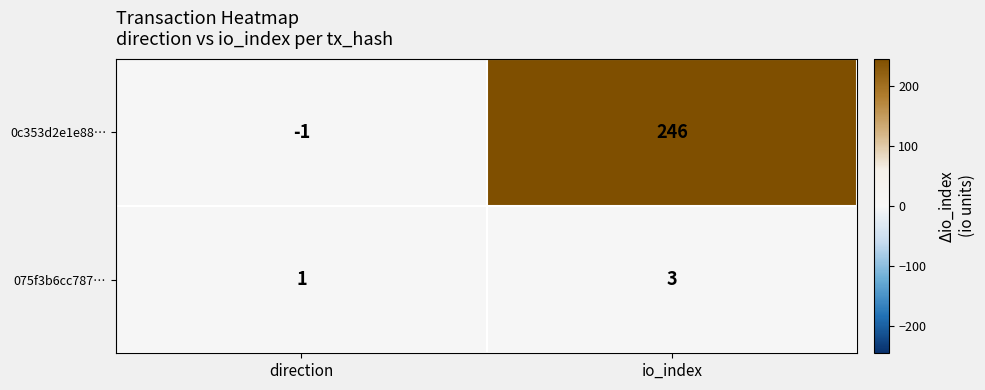

How many distinct data groups are displayed?

2